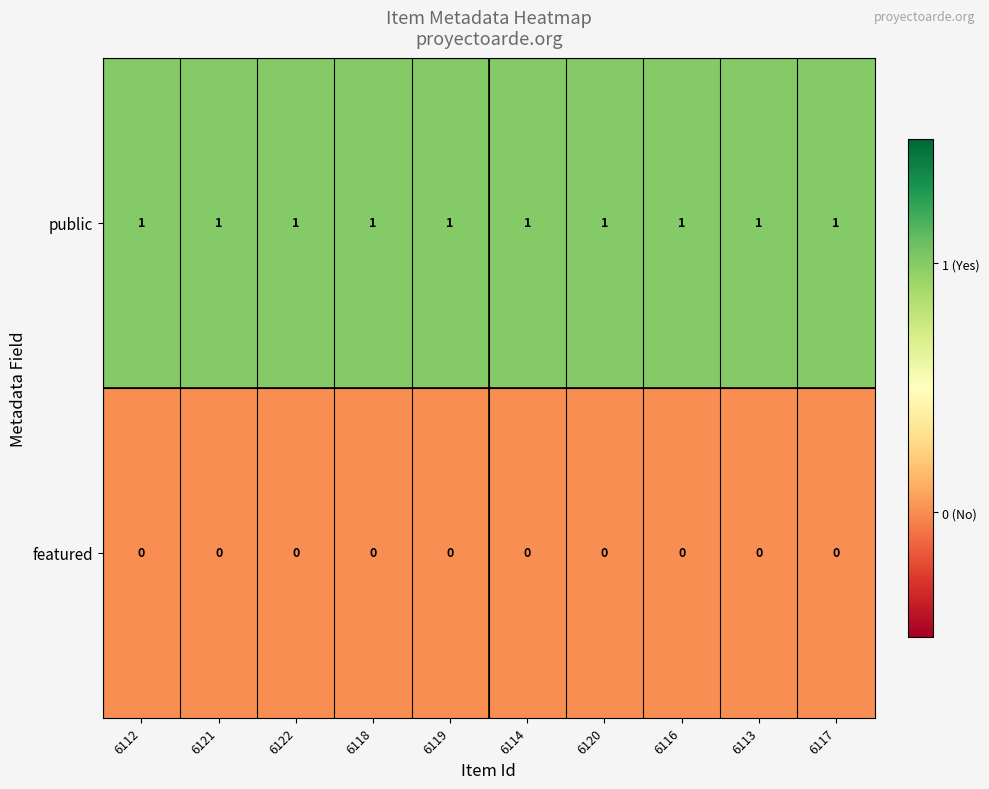

Is it true that public equals 1 at 6117?

True